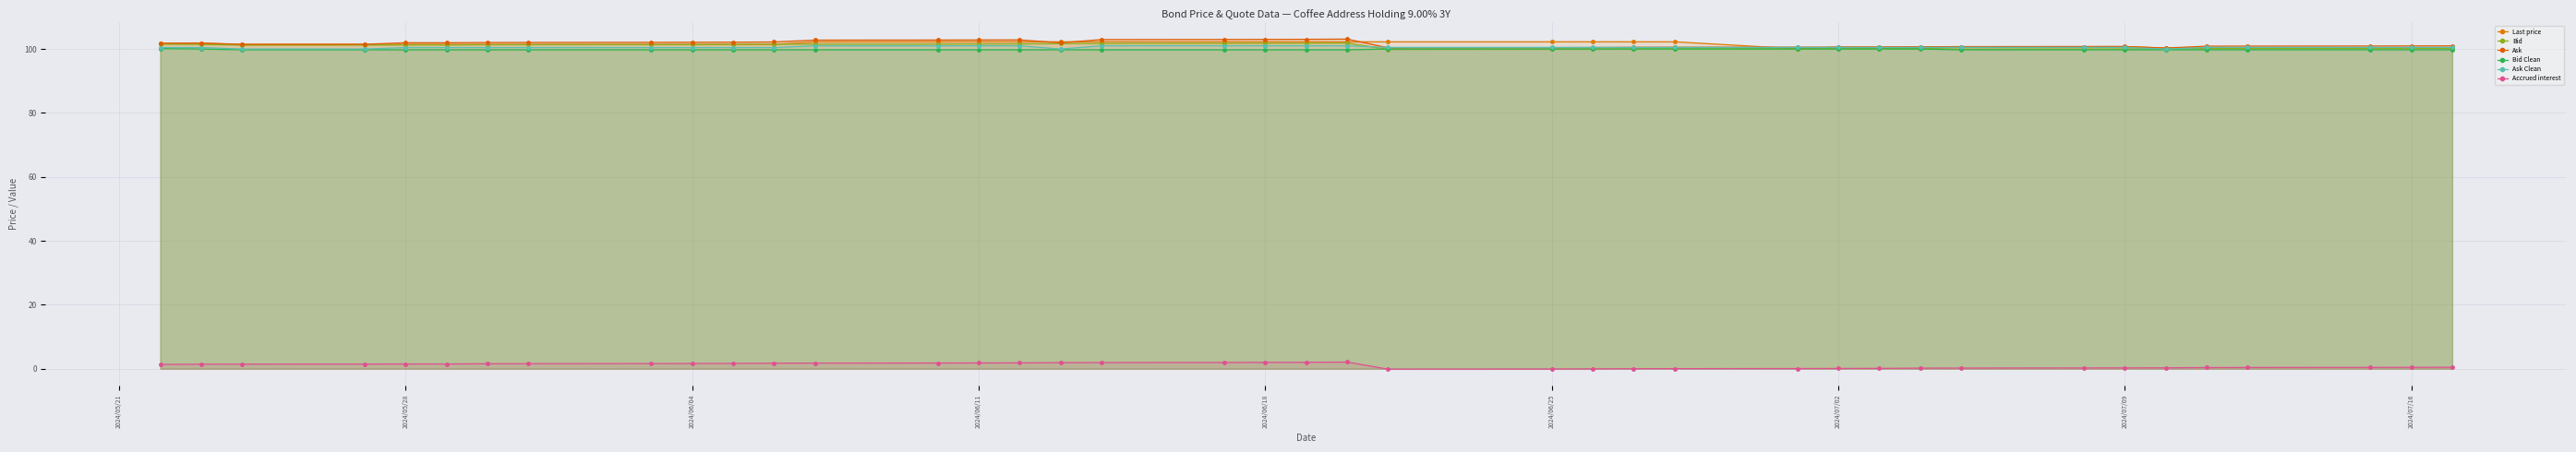

Where is Bid Clean nearest to the value 99?

2024/06/04